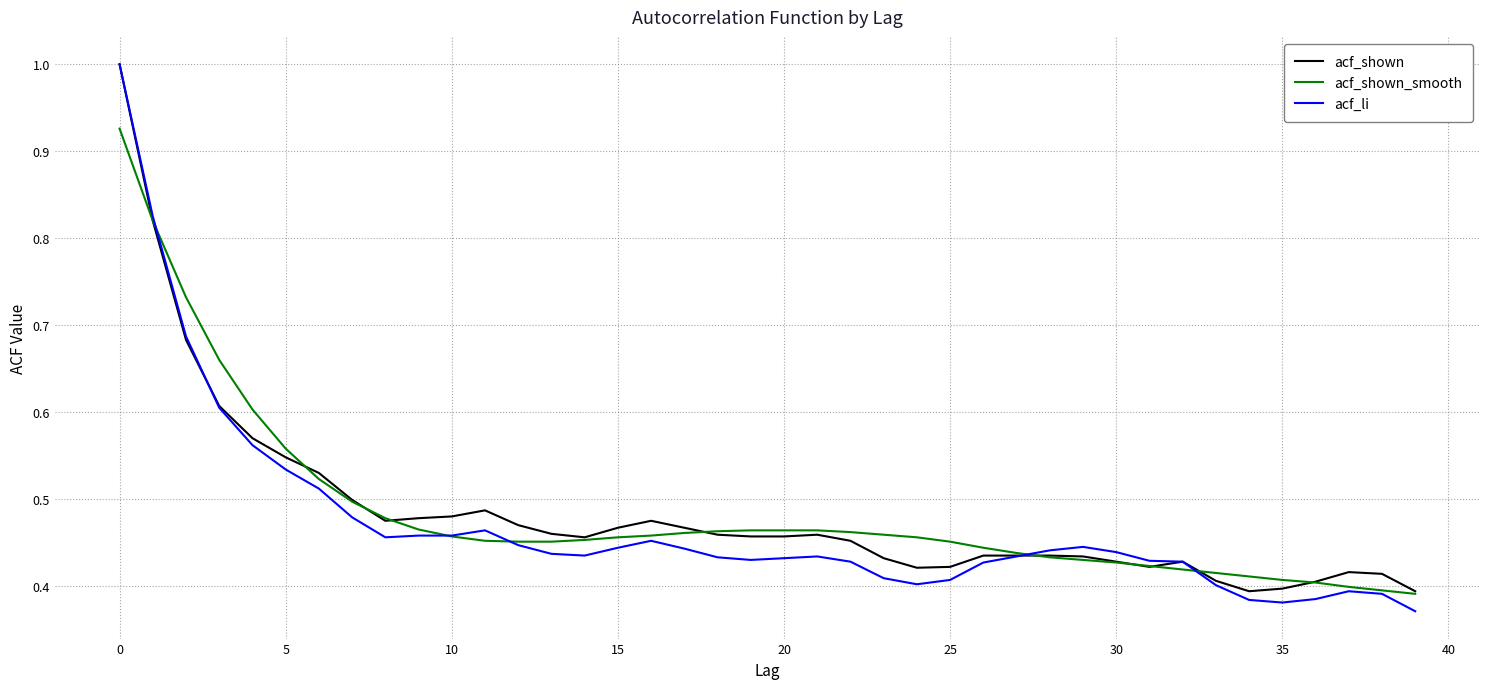

What is the greatest value displayed?

1.0